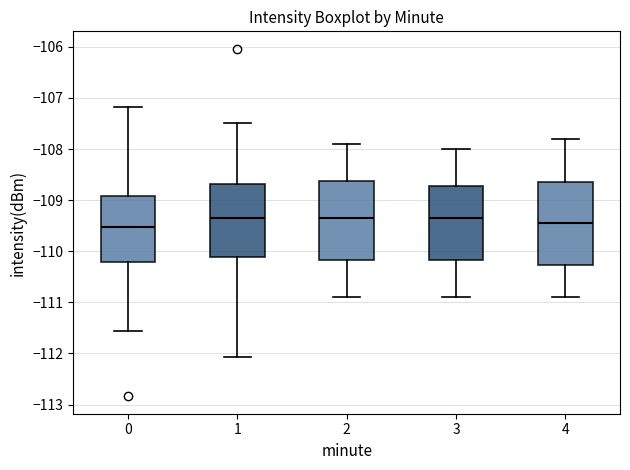

Reading left to right, read every box against the y-axis: the position of its median line, the range the box covers, and the ends of its whiskers. The values are not printed on the chart, so give them approximately, as read against the axis.

0: median -109.5, box -110.2 to -108.9, whiskers -111.6 to -107.2
1: median -109.3, box -110.1 to -108.7, whiskers -112.1 to -107.5
2: median -109.3, box -110.2 to -108.6, whiskers -110.9 to -107.9
3: median -109.3, box -110.2 to -108.7, whiskers -110.9 to -108.0
4: median -109.4, box -110.3 to -108.6, whiskers -110.9 to -107.8